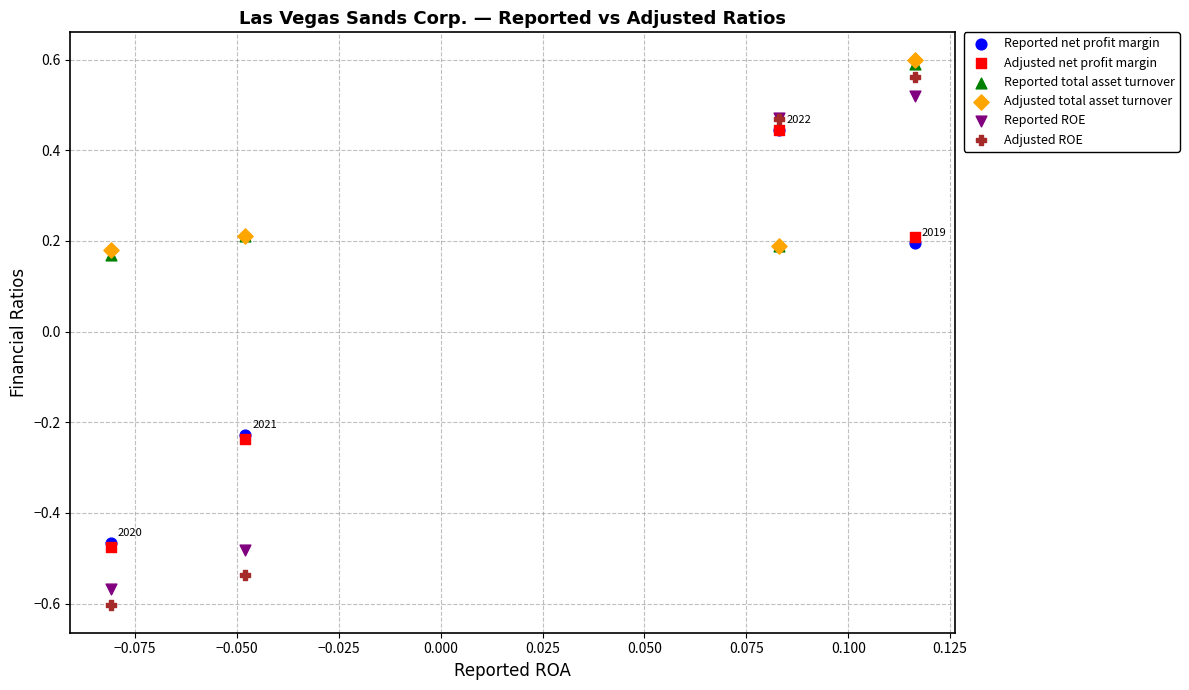

What are all the series names shown in the legend?

Reported net profit margin, Adjusted net profit margin, Reported total asset turnover, Adjusted total asset turnover, Reported ROE, Adjusted ROE